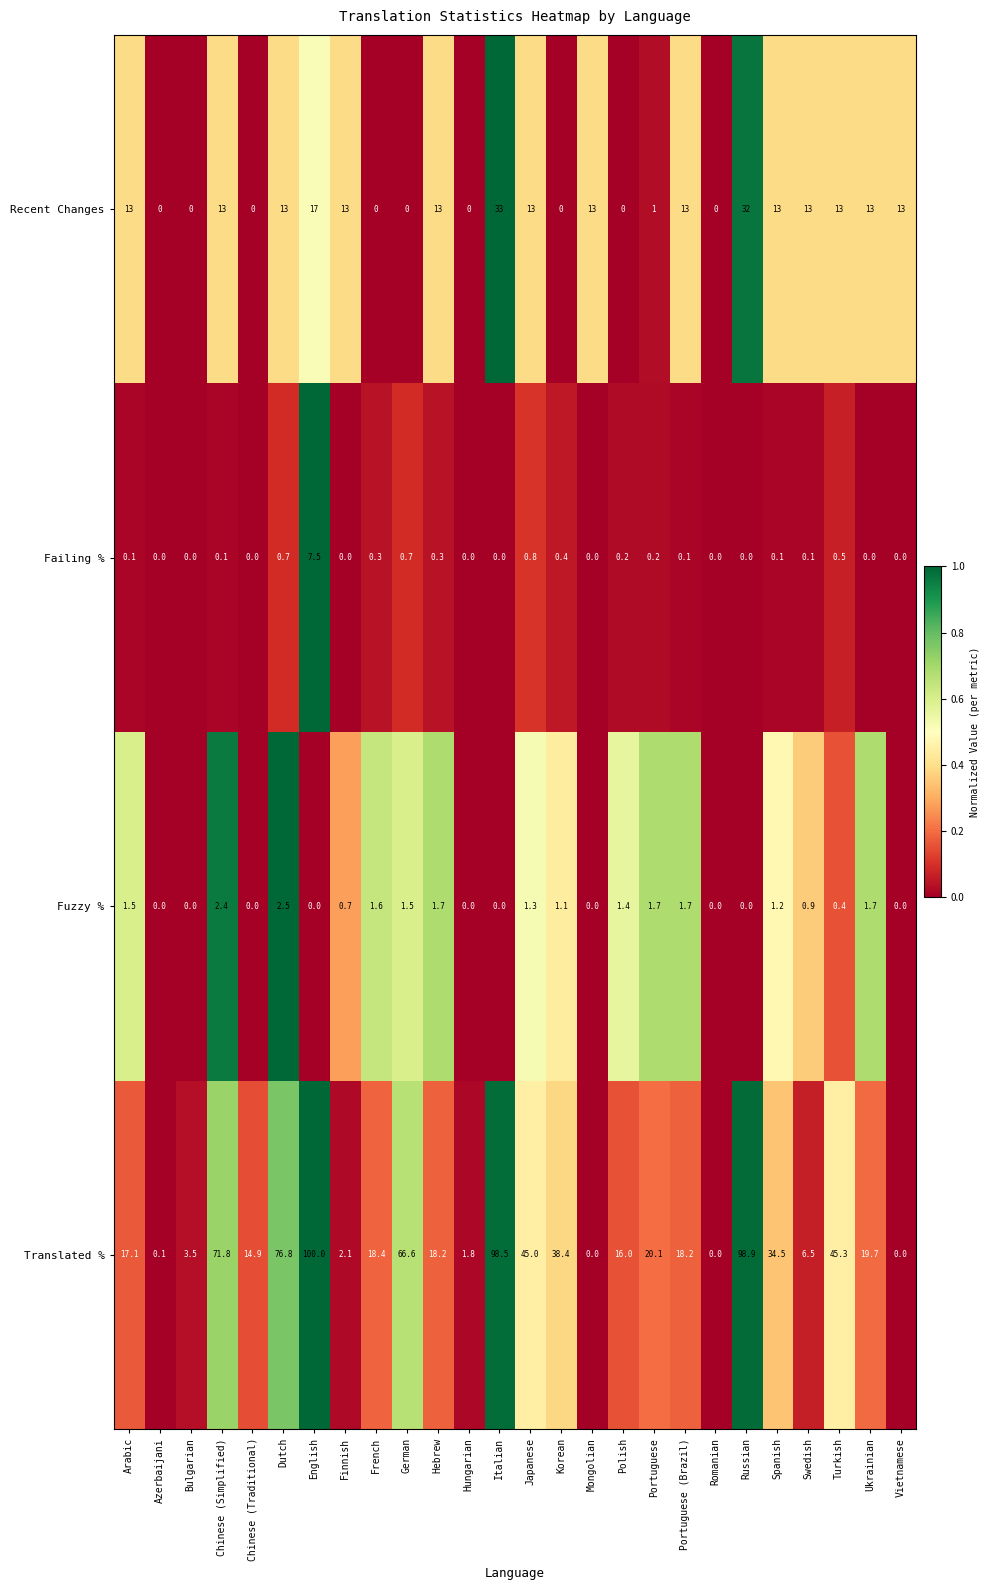

What is the approximate value of Fuzzy % at Hebrew?

1.7